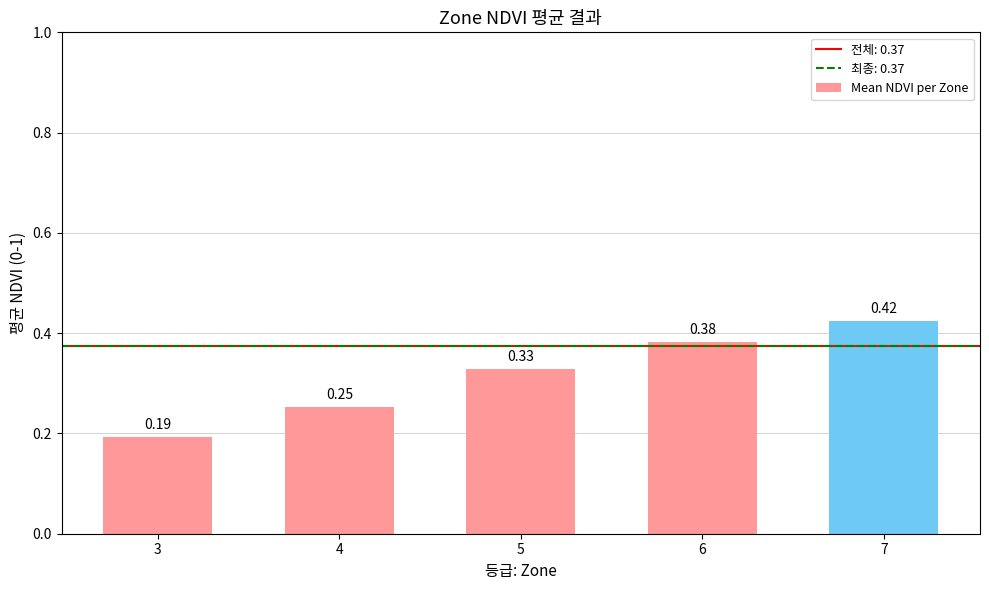

What is the sum of all values?

1.6